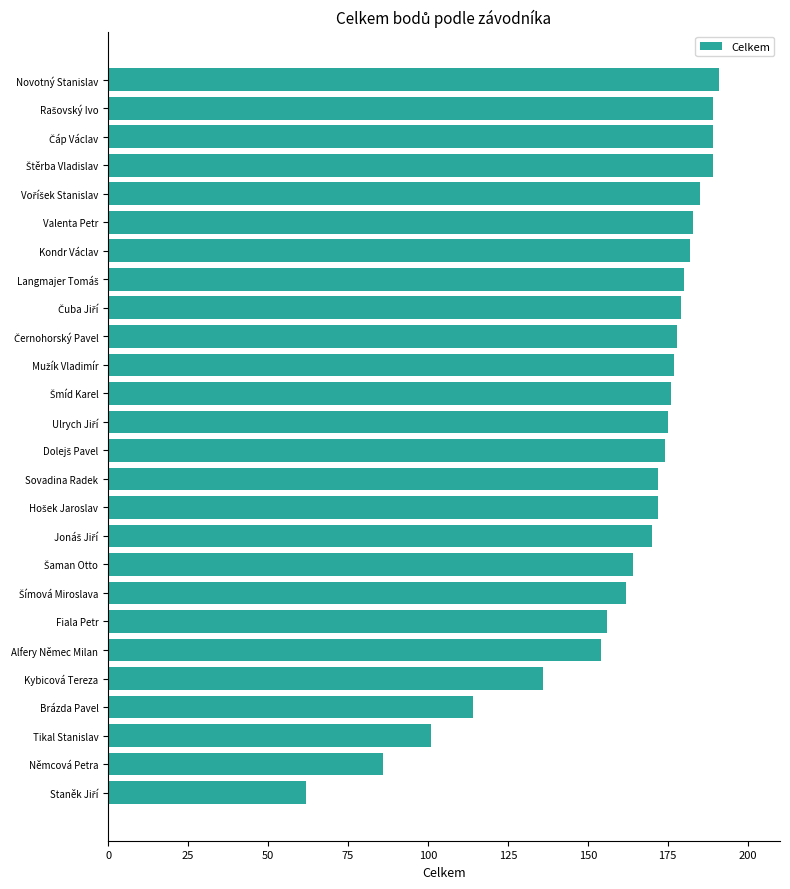

At which label is the value closest to 126?

Kybicová Tereza